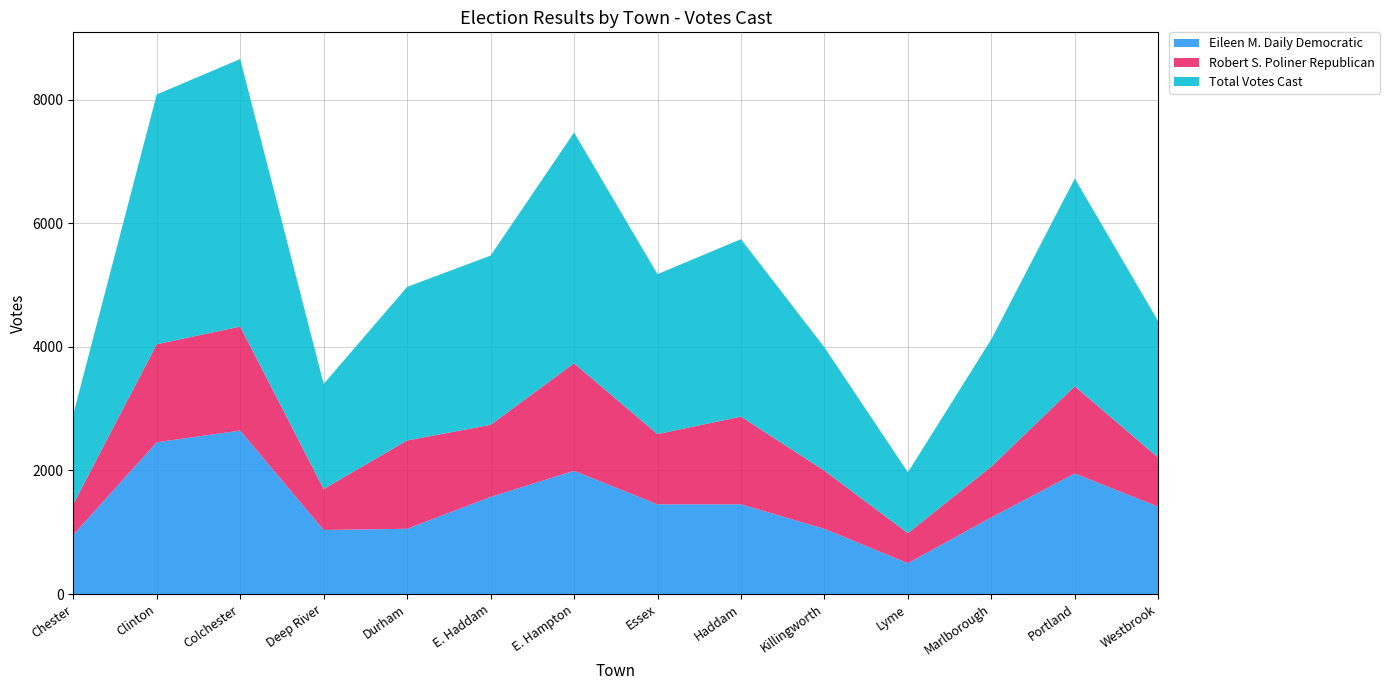

Reading left to right, what are all the values shown in this chart?

Eileen M. Daily Democratic: Chester=959	Clinton=2456	Colchester=2645	Deep River=1037	Durham=1056	E. Haddam=1571	E. Hampton=1994	Essex=1452	Haddam=1452	Killingworth=1055	Lyme=499	Marlborough=1241	Portland=1951	Westbrook=1413
Robert S. Poliner Republican: Chester=496	Clinton=1586	Colchester=1683	Deep River=663	Durham=1429	E. Haddam=1167	E. Hampton=1740	Essex=1136	Haddam=1419	Killingworth=941	Lyme=486	Marlborough=821	Portland=1411	Westbrook=793
Total Votes Cast: Chester=1455	Clinton=4042	Colchester=4328	Deep River=1700	Durham=2485	E. Haddam=2738	E. Hampton=3734	Essex=2588	Haddam=2871	Killingworth=1996	Lyme=985	Marlborough=2062	Portland=3362	Westbrook=2206